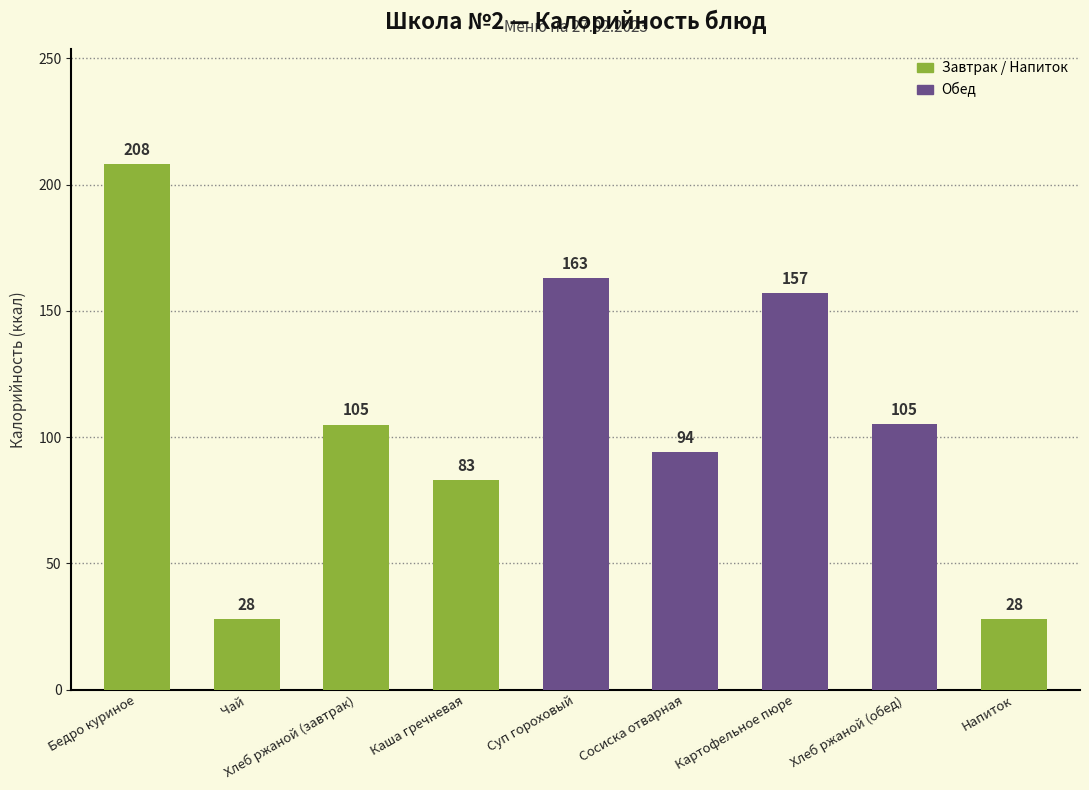

Between Напиток and Сосиска отварная, which is larger?

Сосиска отварная